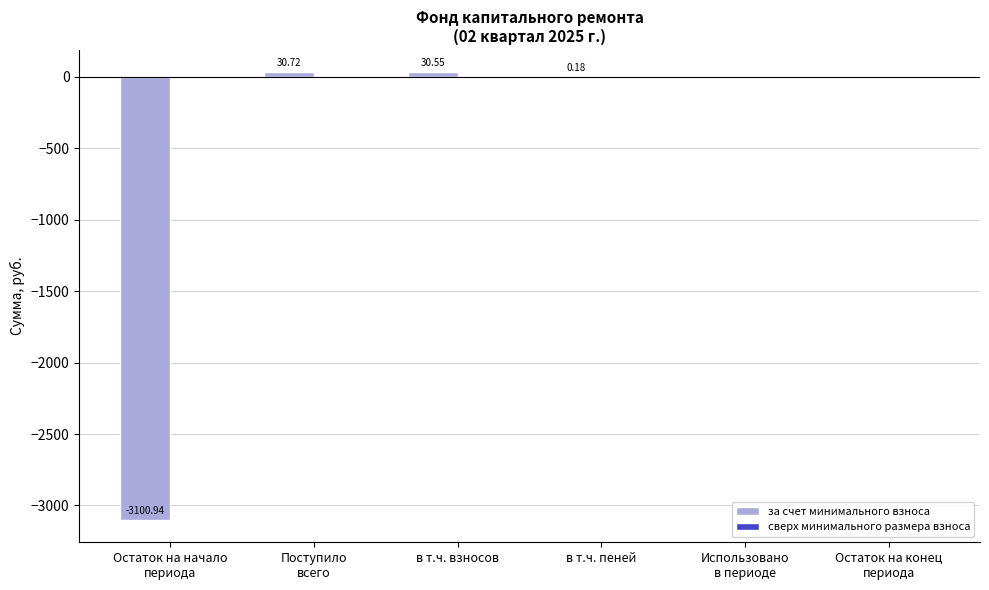

Which has a higher value, в т.ч. пеней or в т.ч. взносов?

в т.ч. взносов